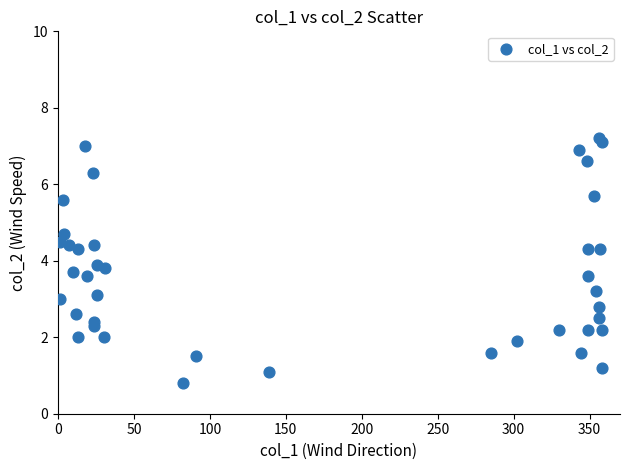

What is the range of Y values (max minus min)?

6.4